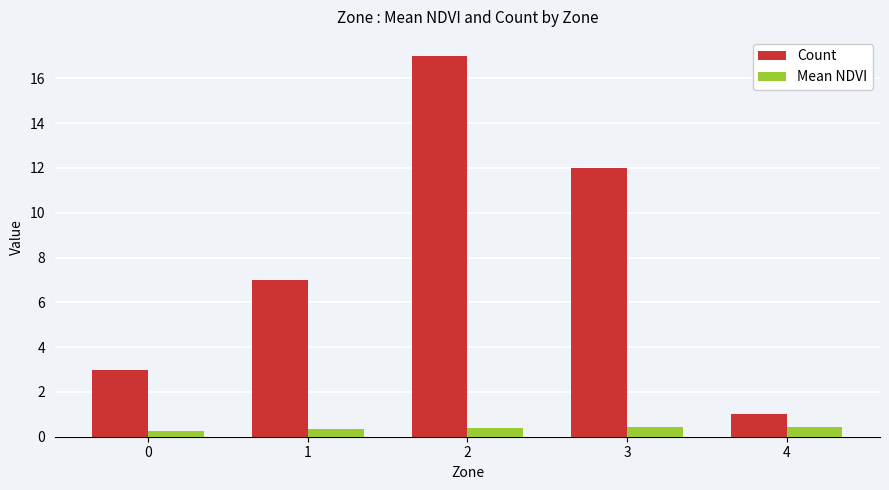

What is the highest value of the Mean NDVI series?

0.4